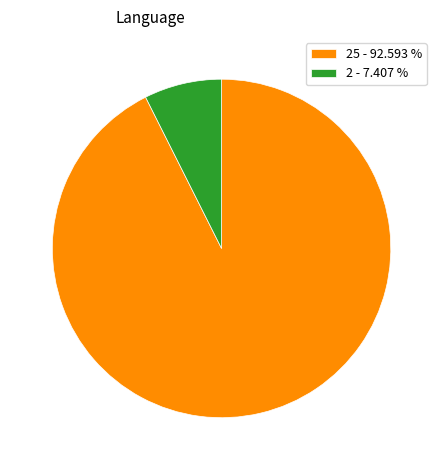

How many slices are in this pie chart?

2